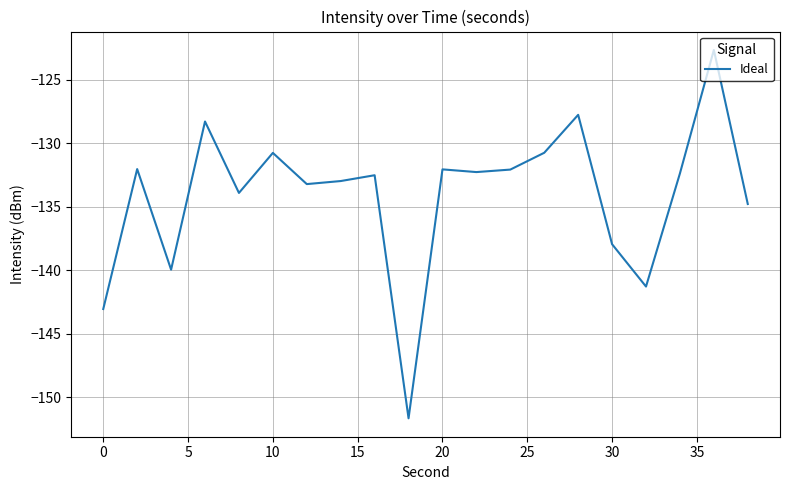

What is the smallest value displayed?

-151.6